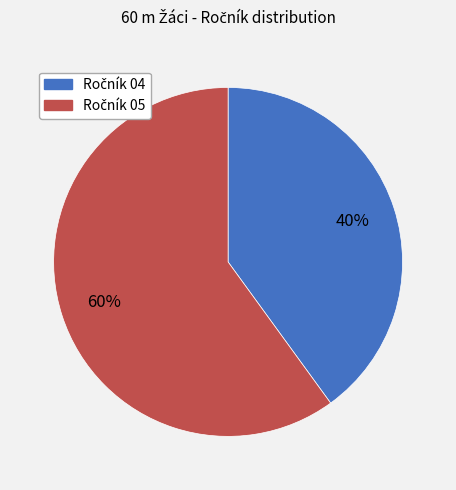

To the nearest percent, what is the difference between the largest and smallest slice percentages?

20%